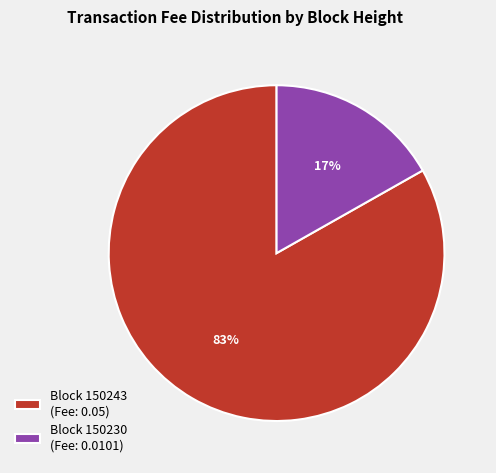

Which slice is the largest?

Block 150243 (Fee: 0.05)